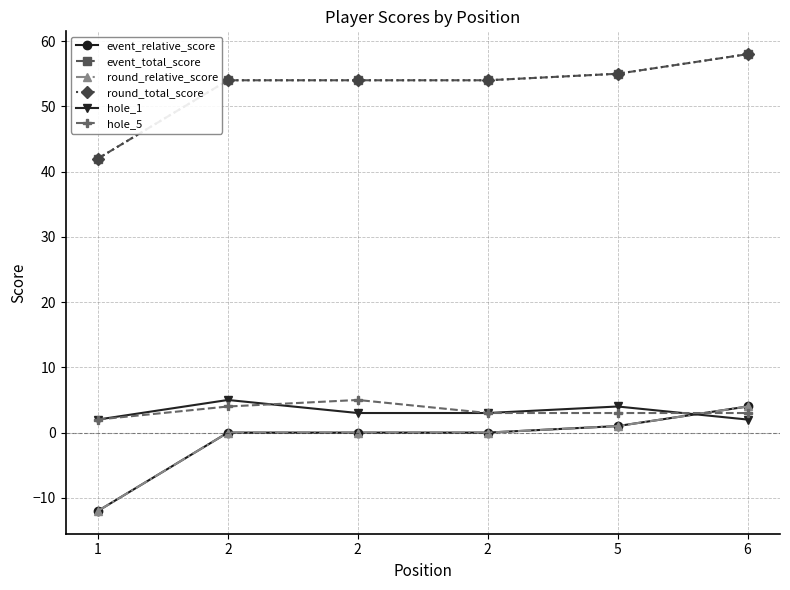

What is the average value of the hole_5 series?

3